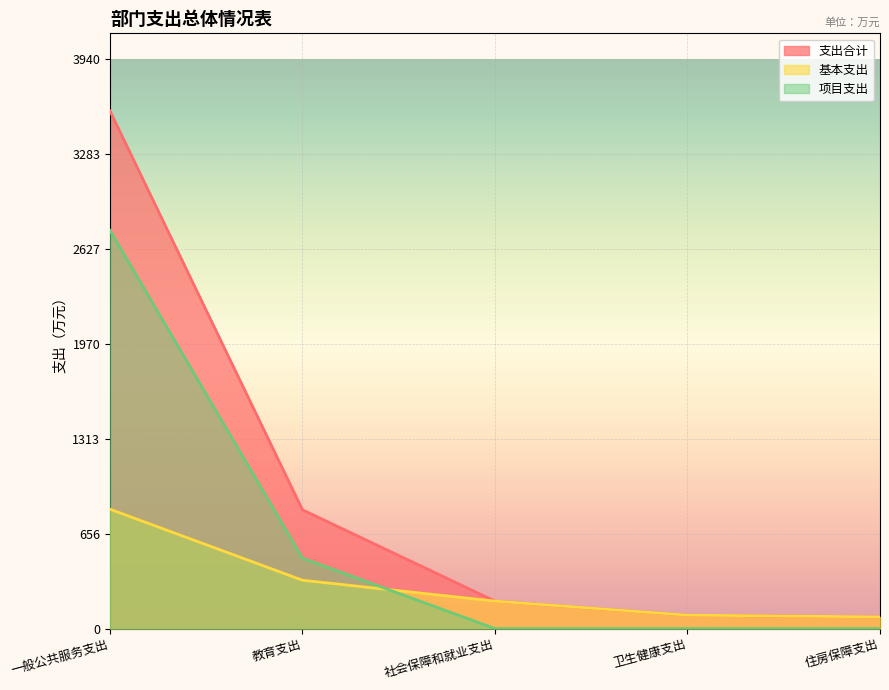

What is the difference between the maximum and minimum values in the 基本支出 series?

745.3